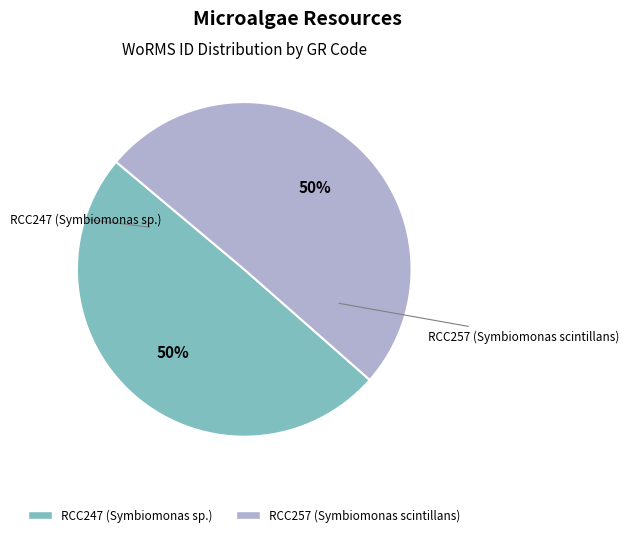

Combined, do RCC257 (Symbiomonas scintillans) and RCC247 (Symbiomonas sp.) account for over 50%?

Yes